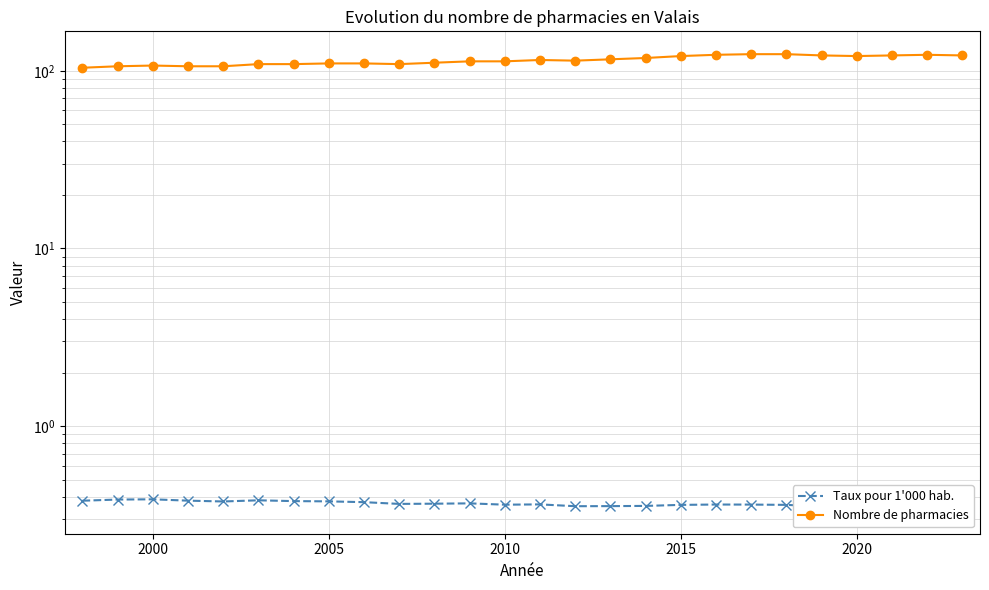

The value of Nombre de pharmacies at 2000 is 32.3. True or false?

False